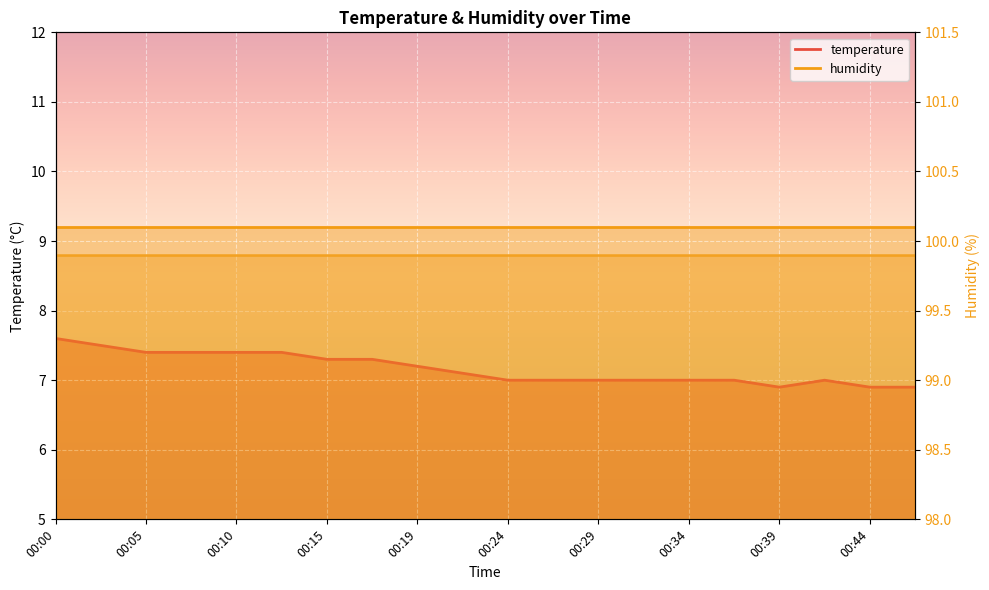

The chart shows a value of 9.9 at 00:12. True or false?

False